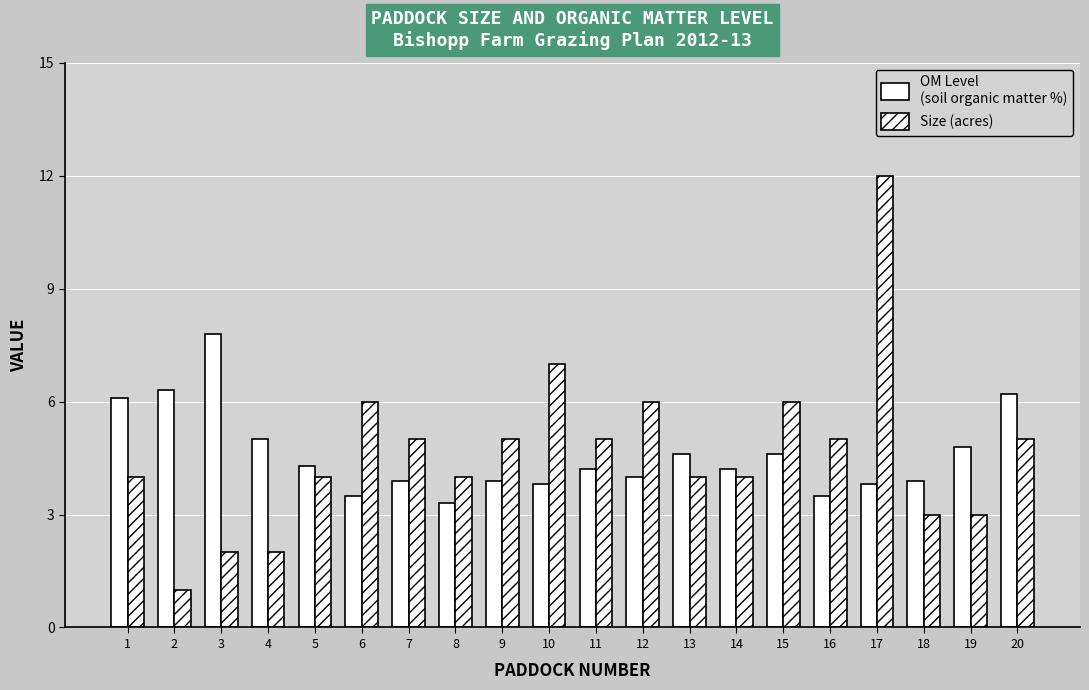

Count the number of data series in this chart.

2